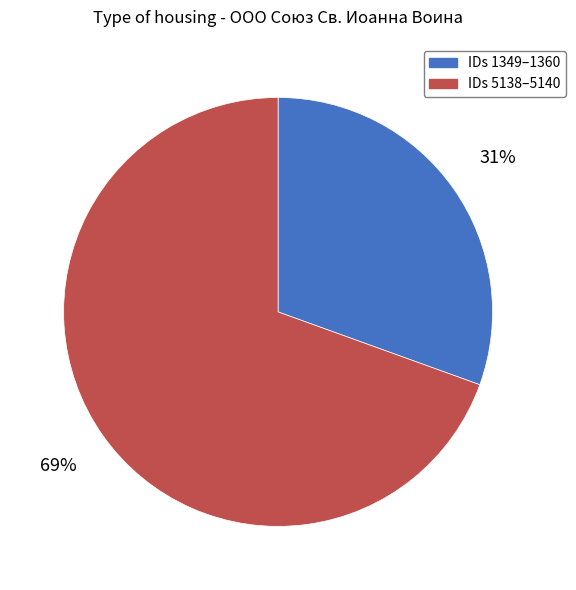

Is there any slice that represents more than half of the pie?

Yes